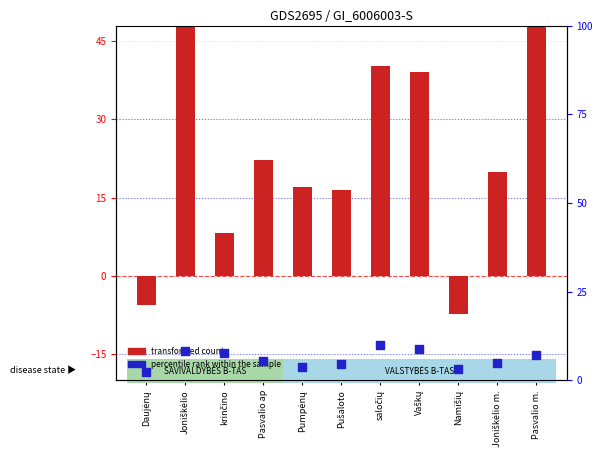

Which series has the widest spread of Y values?

transformed count (S.B.)